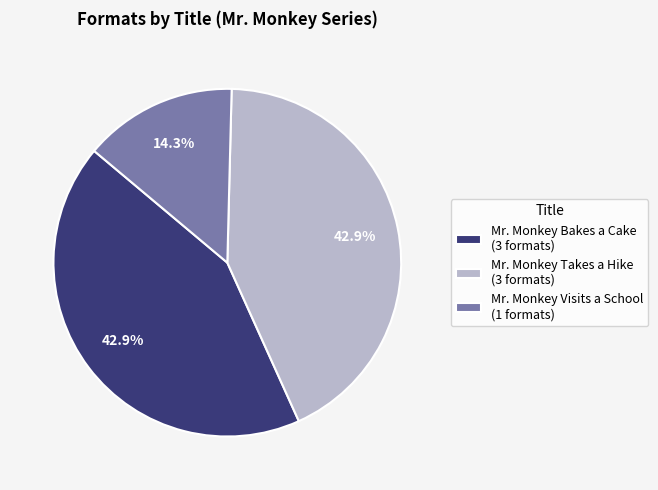

Is it true that Mr. Monkey Takes a Hike is 43% of the pie?

True